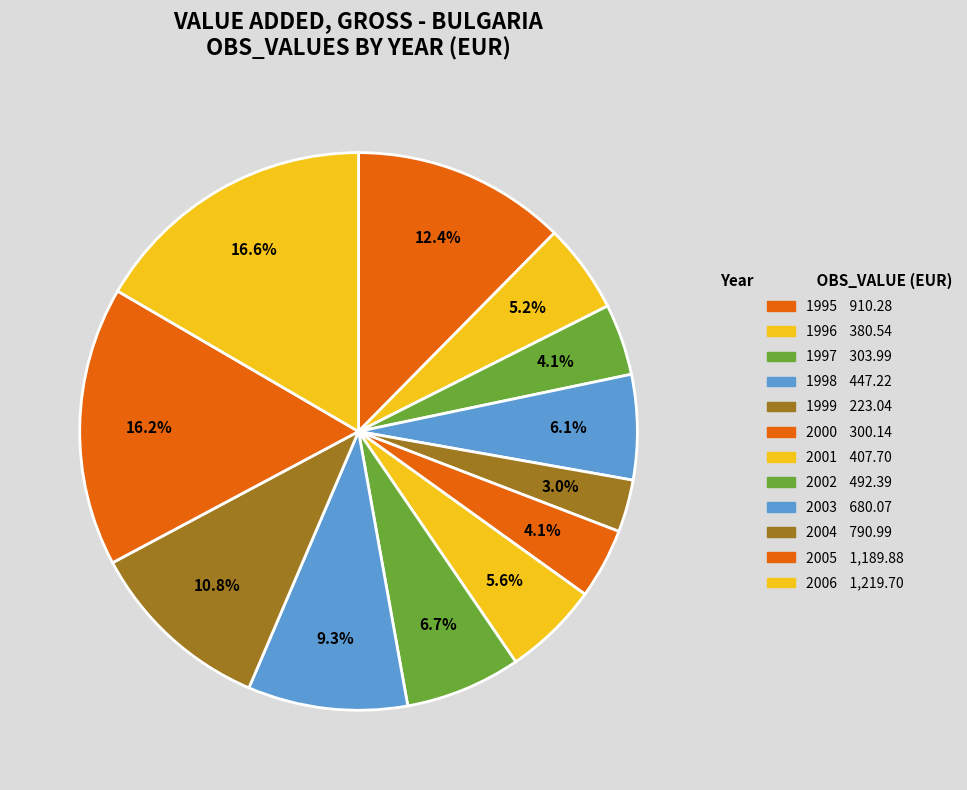

What is the change in value from 2000 to 2003?

+379.9